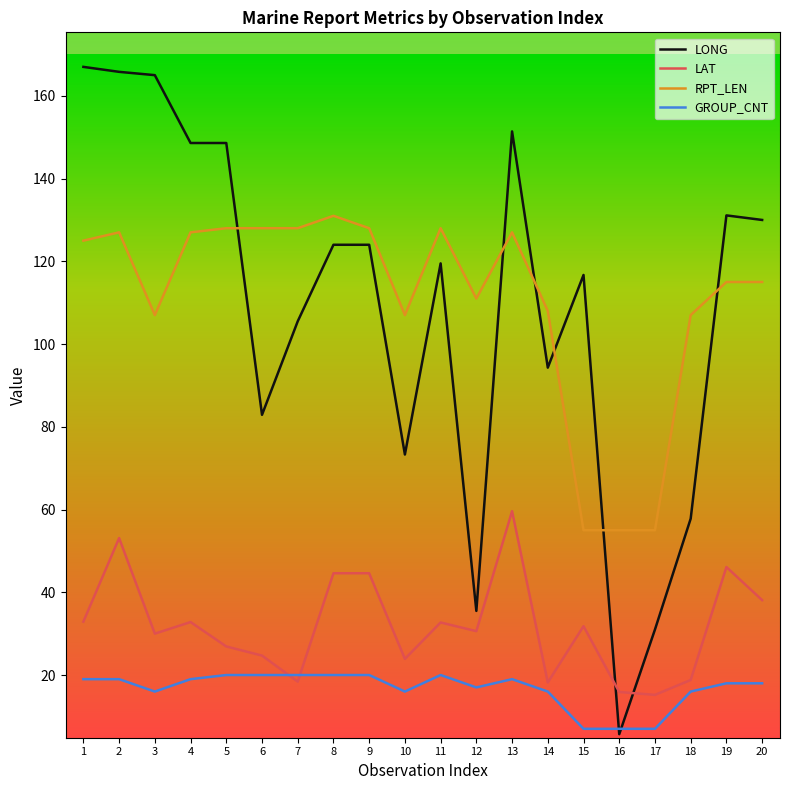

What is the sum of all GROUP_CNT values?

334.0